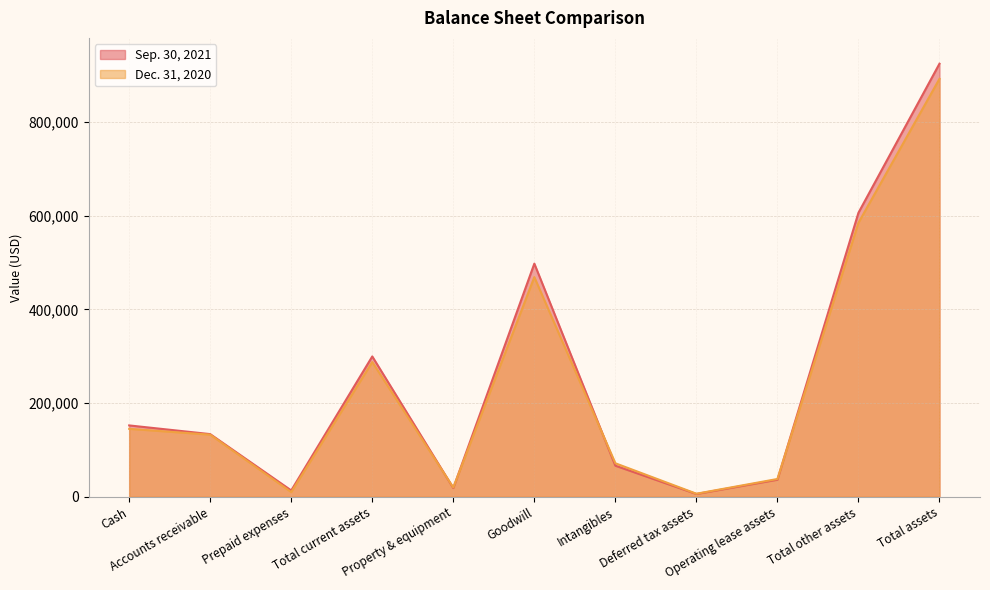

At Total assets, list the series in order from smallest to largest.

Dec. 31, 2020, Sep. 30, 2021